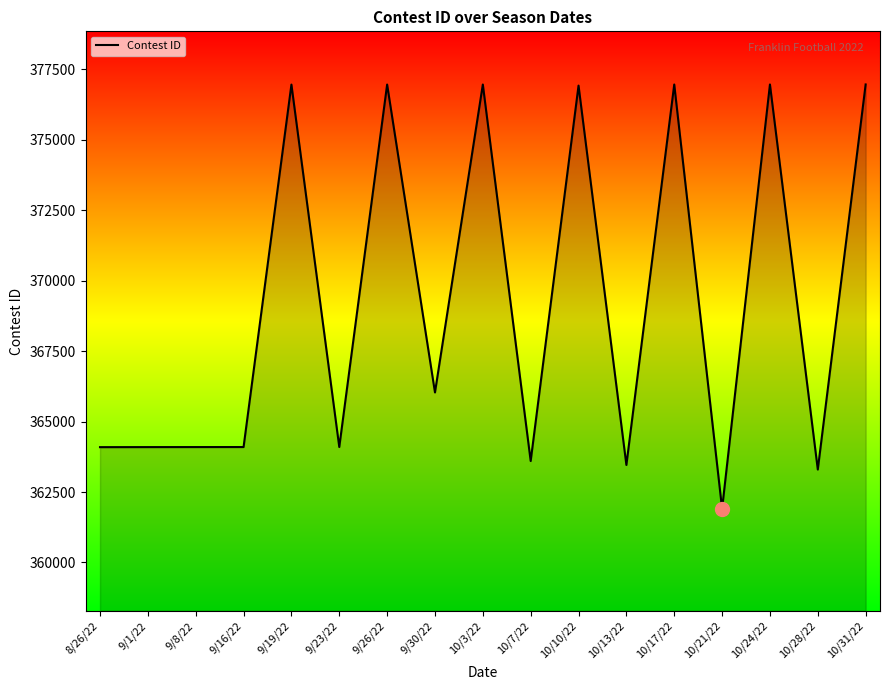

Where does the data first go above 364098?

9/19/22